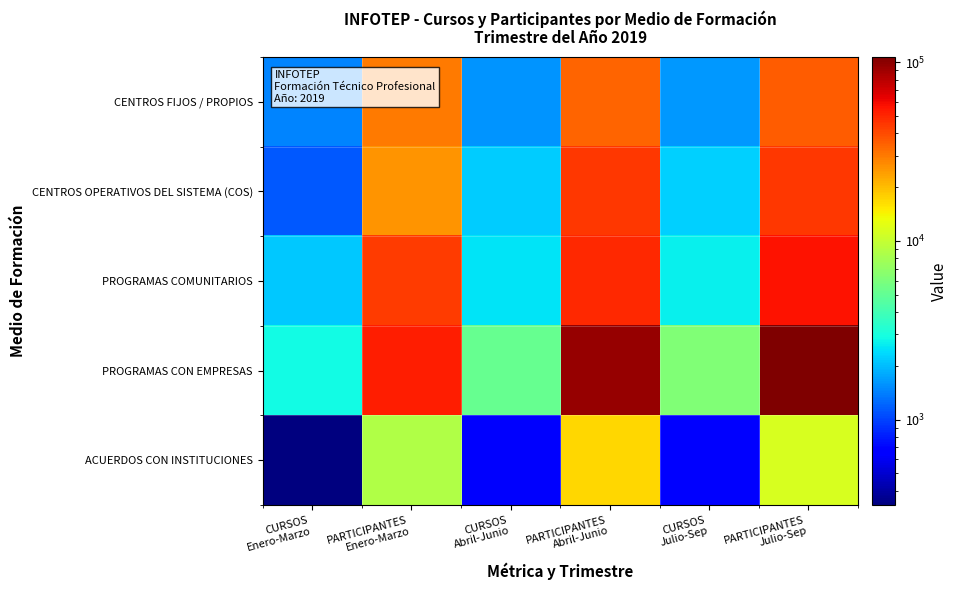

Reading right to left, what are all the values shown in this chart?

CENTROS FIJOS / PROPIOS: PARTICIPANTES
Julio-Sep=35451	CURSOS
Julio-Sep=1637	PARTICIPANTES
Abril-Junio=34153	CURSOS
Abril-Junio=1579	PARTICIPANTES
Enero-Marzo=30031	CURSOS
Enero-Marzo=1474
CENTROS OPERATIVOS DEL SISTEMA (COS): PARTICIPANTES
Julio-Sep=44708	CURSOS
Julio-Sep=2223	PARTICIPANTES
Abril-Junio=45145	CURSOS
Abril-Junio=2172	PARTICIPANTES
Enero-Marzo=25416	CURSOS
Enero-Marzo=1138
PROGRAMAS COMUNITARIOS: PARTICIPANTES
Julio-Sep=56317	CURSOS
Julio-Sep=2704	PARTICIPANTES
Abril-Junio=49035	CURSOS
Abril-Junio=2507	PARTICIPANTES
Enero-Marzo=44087	CURSOS
Enero-Marzo=2163
PROGRAMAS CON EMPRESAS: PARTICIPANTES
Julio-Sep=106915	CURSOS
Julio-Sep=6118	PARTICIPANTES
Abril-Junio=94785	CURSOS
Abril-Junio=5162	PARTICIPANTES
Enero-Marzo=53026	CURSOS
Enero-Marzo=2851
ACUERDOS CON INSTITUCIONES: PARTICIPANTES
Julio-Sep=11394	CURSOS
Julio-Sep=692	PARTICIPANTES
Abril-Junio=17208	CURSOS
Abril-Junio=637	PARTICIPANTES
Enero-Marzo=8615	CURSOS
Enero-Marzo=333